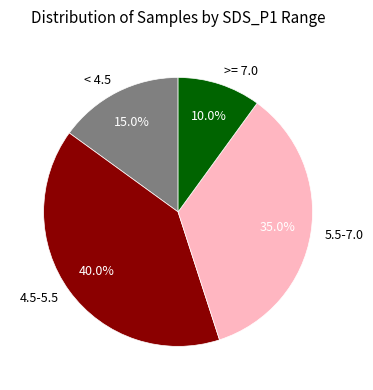

Rank the categories by value from lowest to highest.

>= 7.0, < 4.5, 5.5-7.0, 4.5-5.5